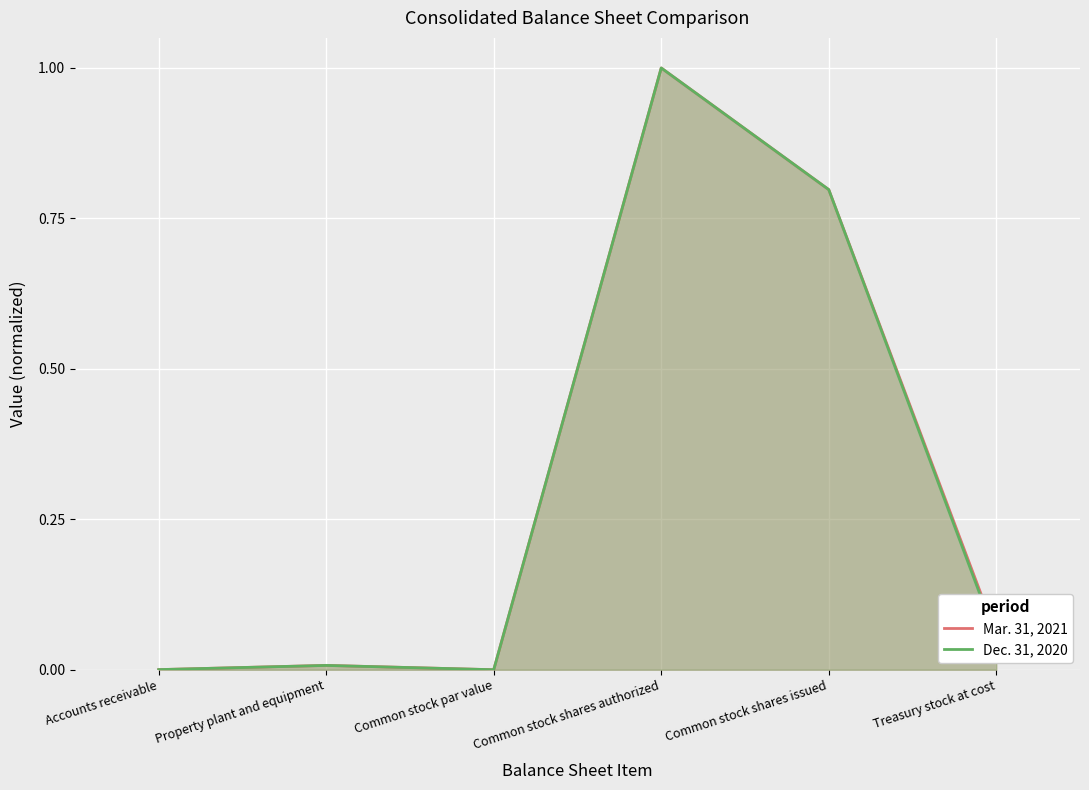

List the labels in order of Mar. 31, 2021 value, smallest first.

Common stock par value, Accounts receivable, Property plant and equipment, Treasury stock at cost, Common stock shares issued, Common stock shares authorized